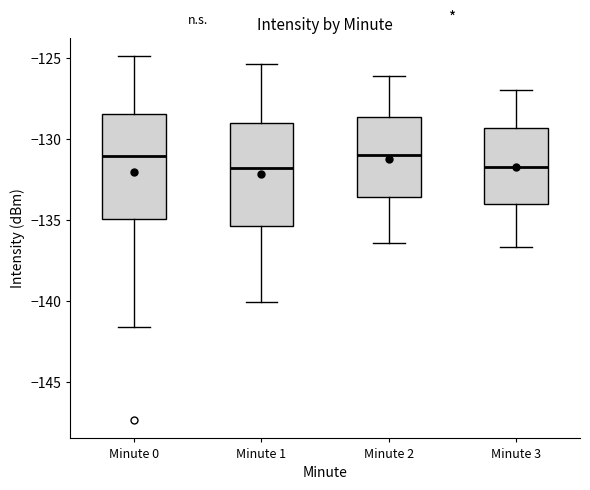

Where is the upper edge of the box for Minute 2 on the y-axis? The values are not printed on the chart, so give them approximately, as read against the axis.

-128.5